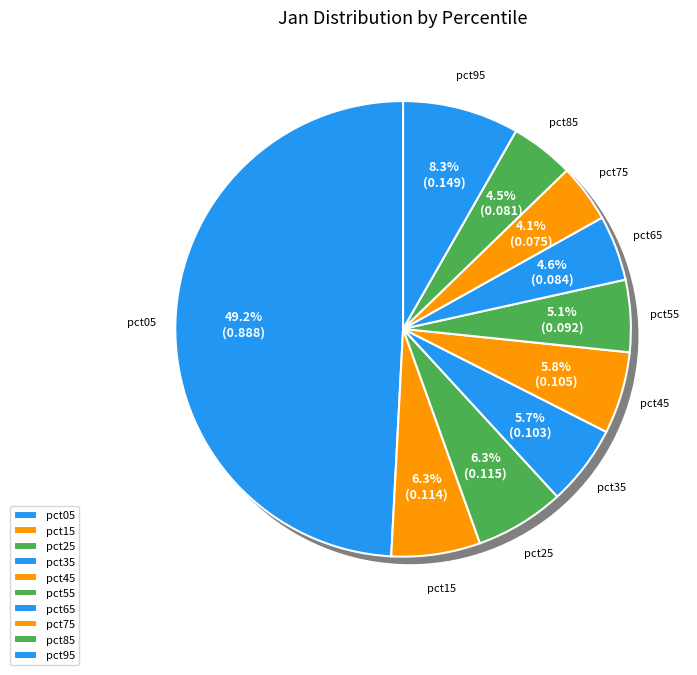

What is the change in value from pct85 to pct95?

+0.1